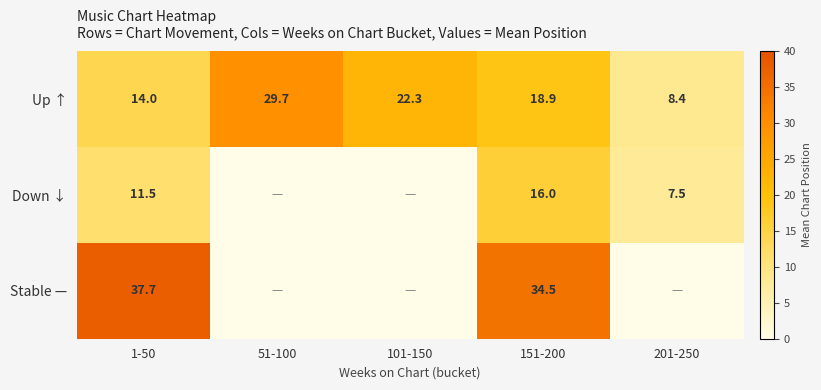

What is the spread (max minus min) of values at 151-200?

18.5